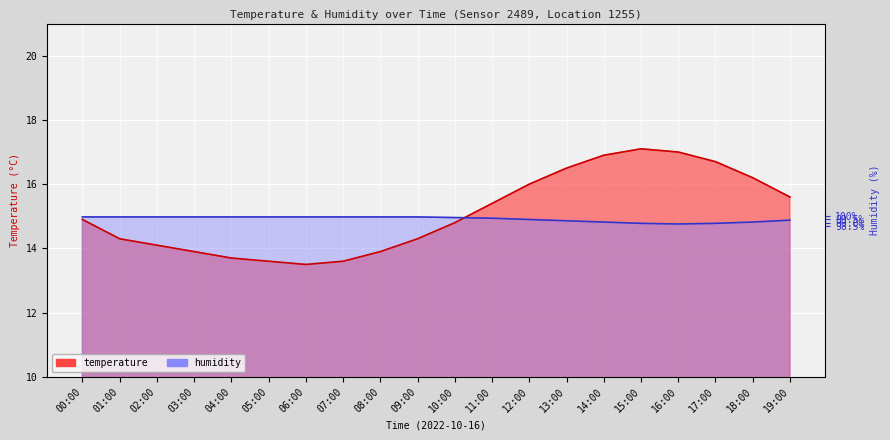

After their last crossing, which series has the higher values: humidity or temperature?

temperature